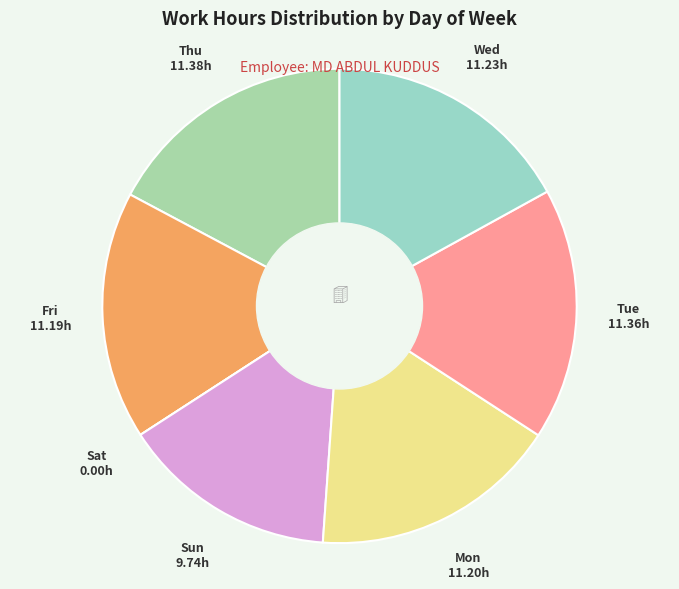

Is there a majority slice in this chart?

No